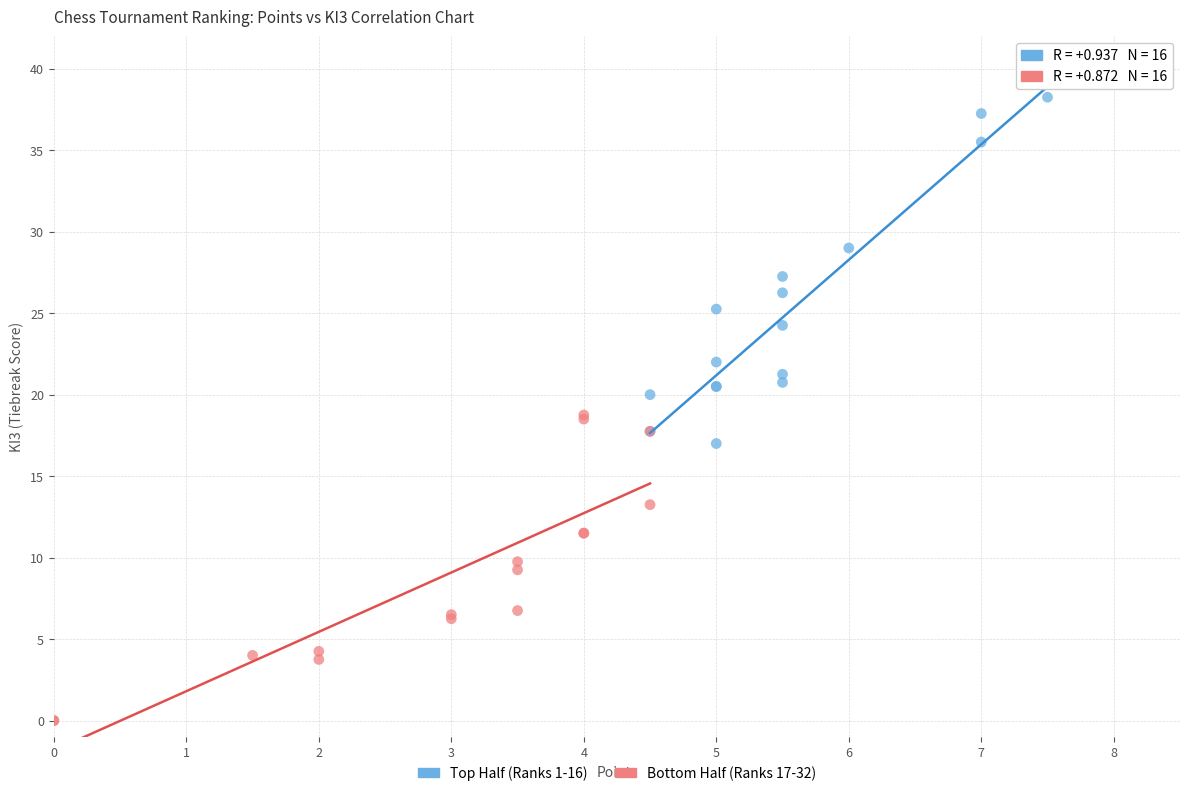

Which series contains the highest Y value?

Top Half (Ranks 1-16)